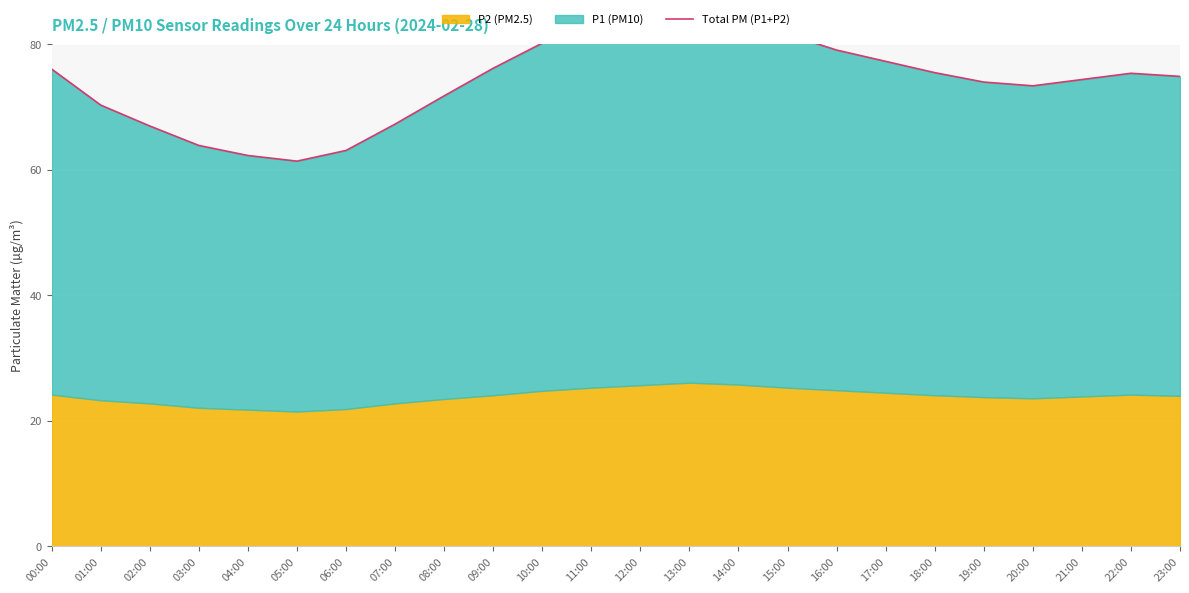

The chart shows a value of 105.4 at 02:00. True or false?

False